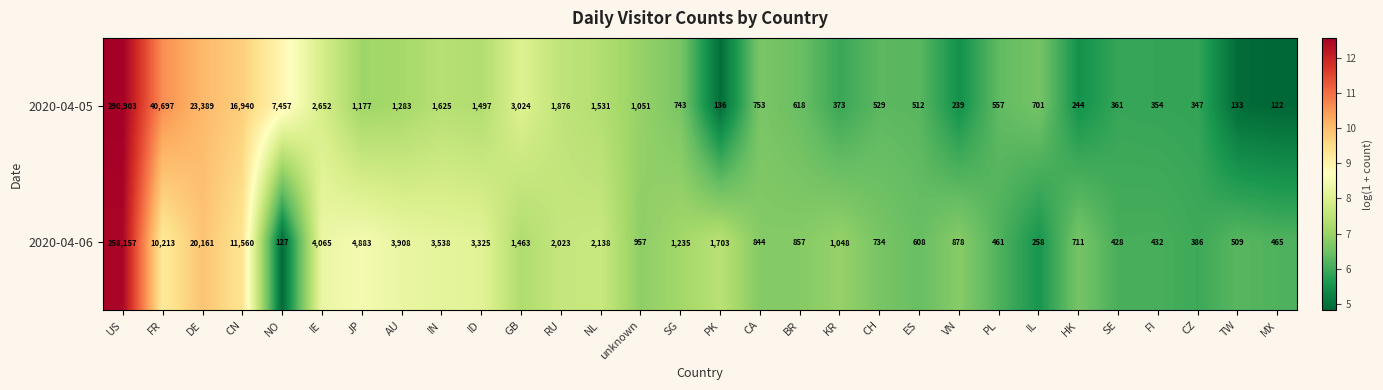

Which series has the largest range (max minus min)?

2020-04-05